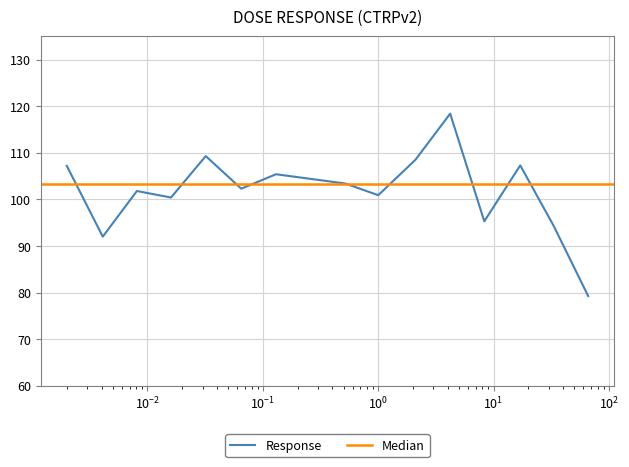

What is the label of the 11th point from the left?

4.2